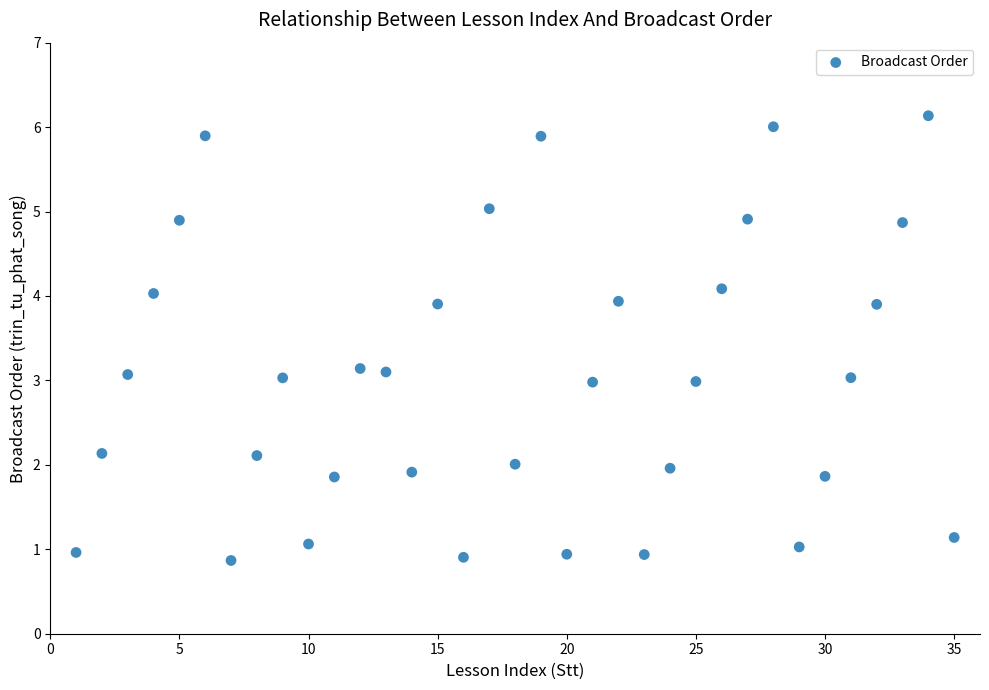

What is the range of Y values (max minus min)?

5.3